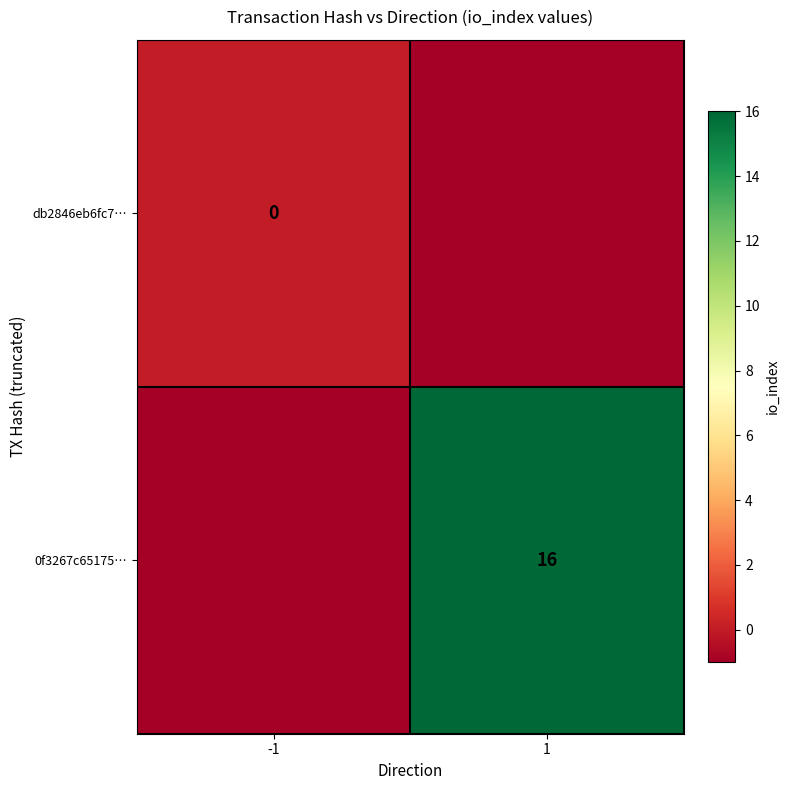

What is the total value across all series at -1?

-1